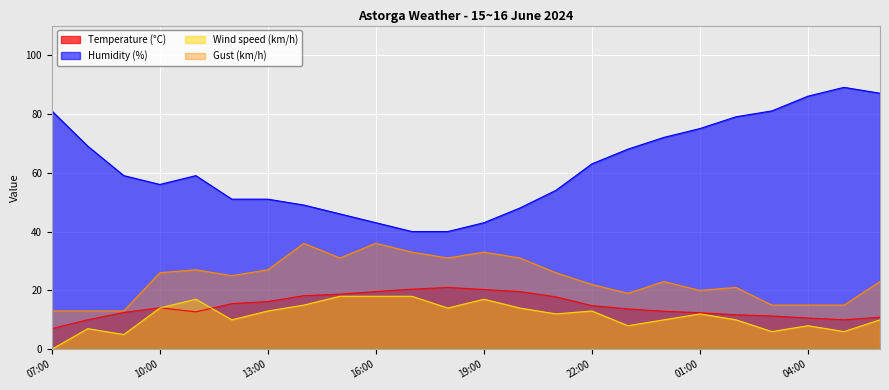

How many positive values does the Wind speed (km/h) series have?

23